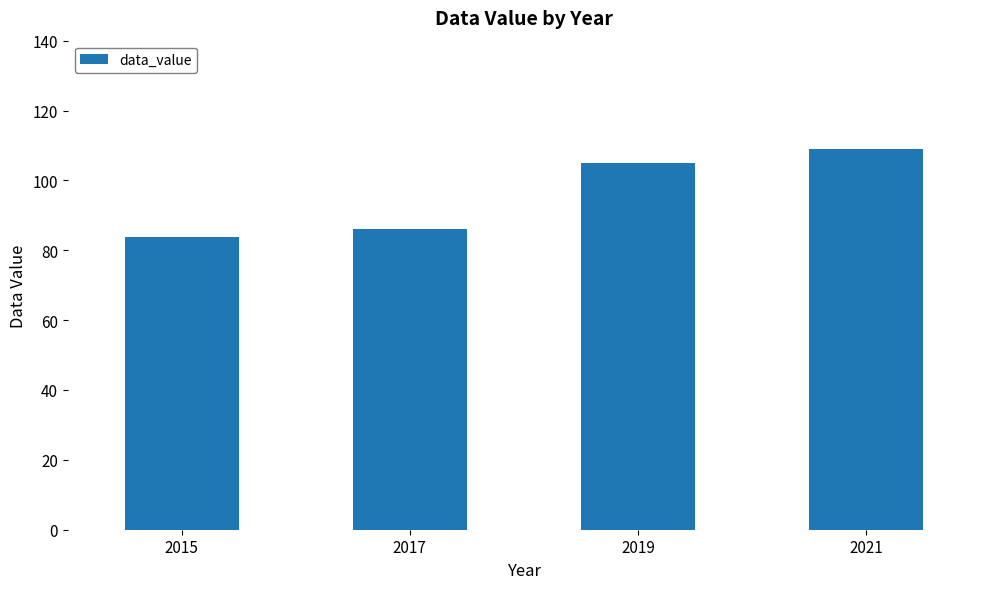

The value at 2019 is 142.0. True or false?

False